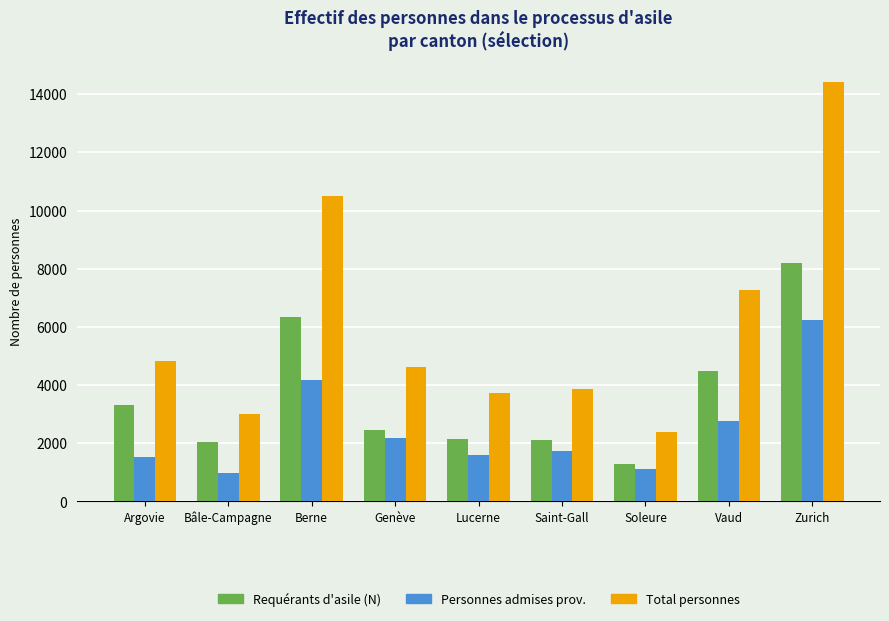

Does the chart contain stacked bars?

No